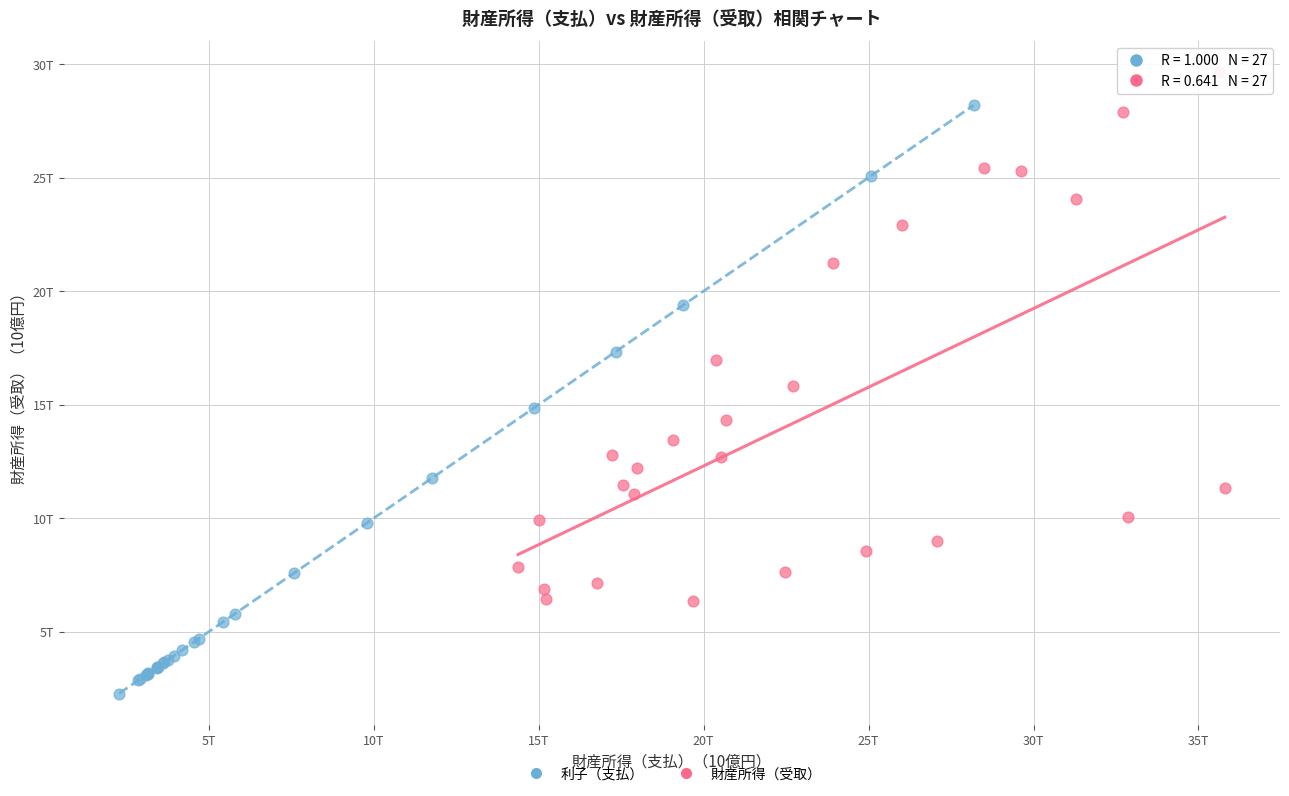

What are all the series names shown in the legend?

利子（支払）, 財産所得（受取）